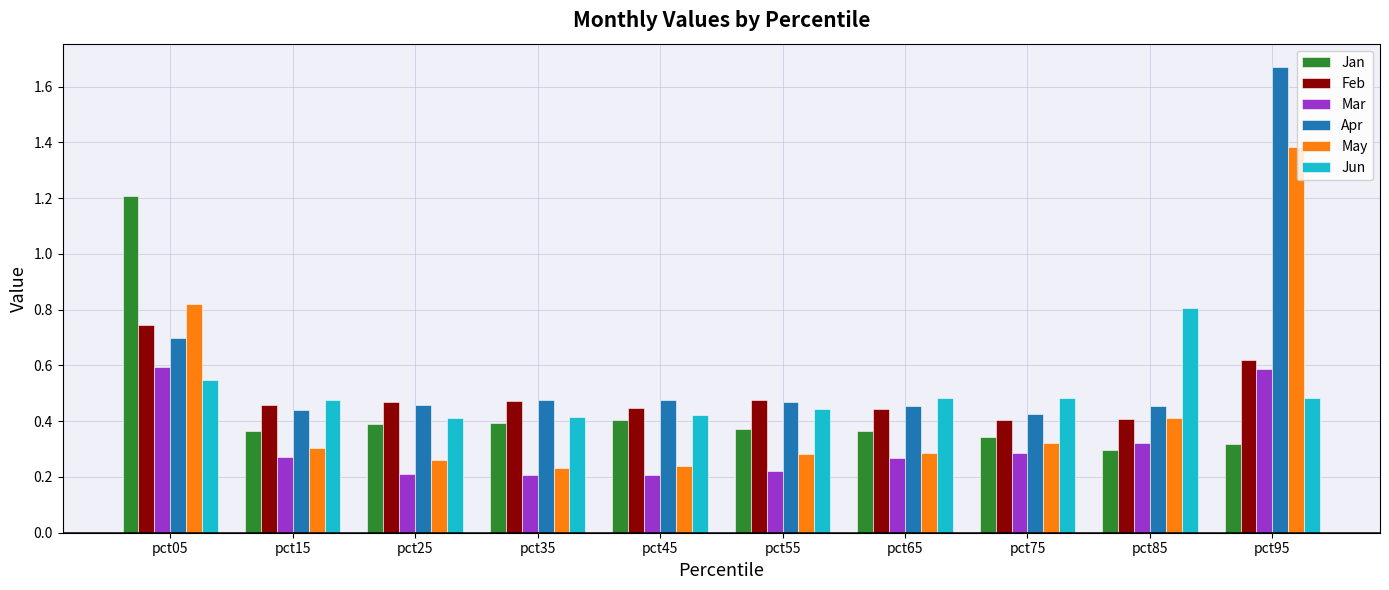

Is it true that Mar equals 0.6 at pct05?

True